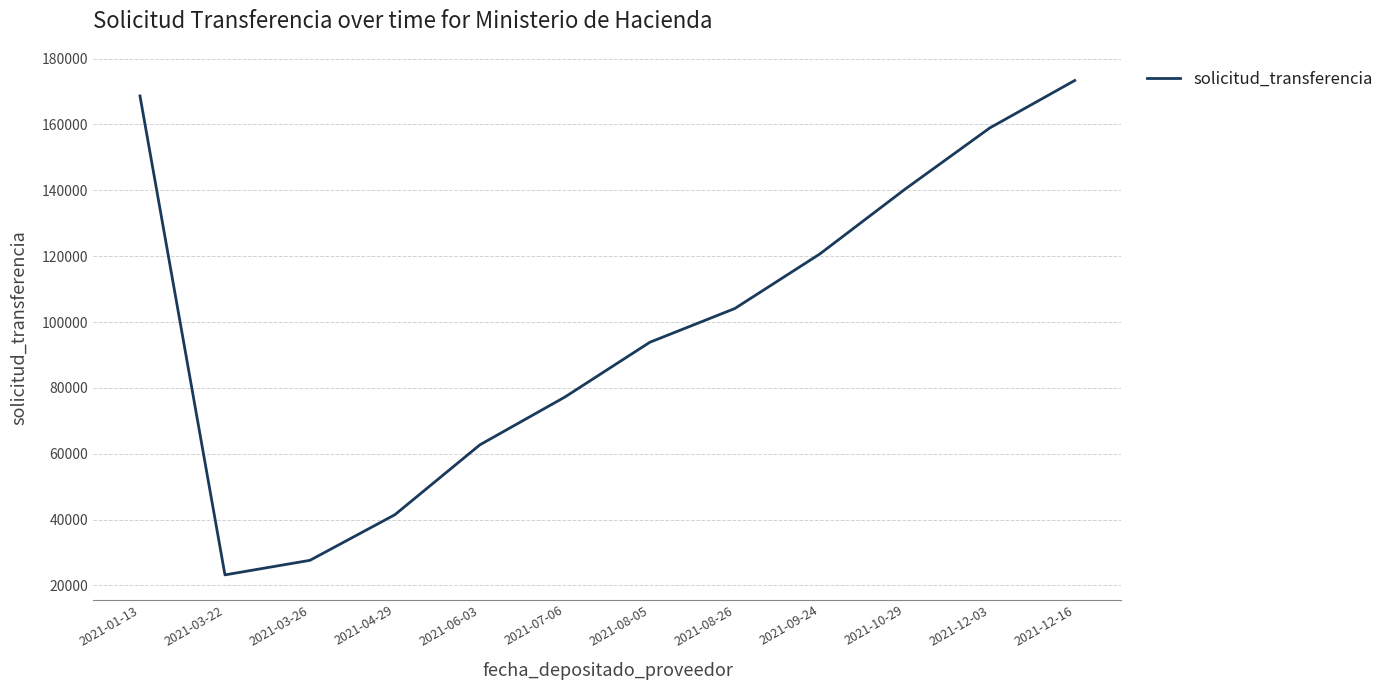

Rank the categories by value from highest to lowest.

2021-12-16, 2021-01-13, 2021-12-03, 2021-10-29, 2021-09-24, 2021-08-26, 2021-08-05, 2021-07-06, 2021-06-03, 2021-04-29, 2021-03-26, 2021-03-22